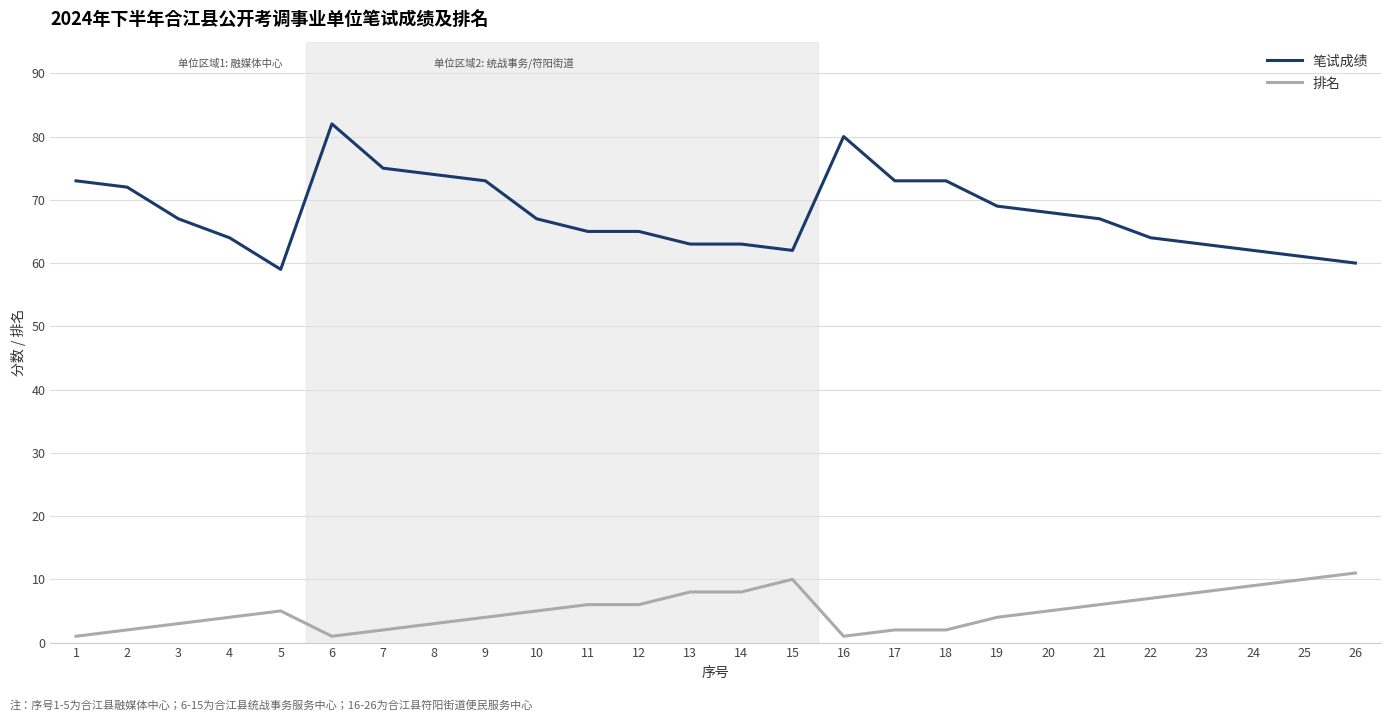

At which label does 排名 reach its peak?

26